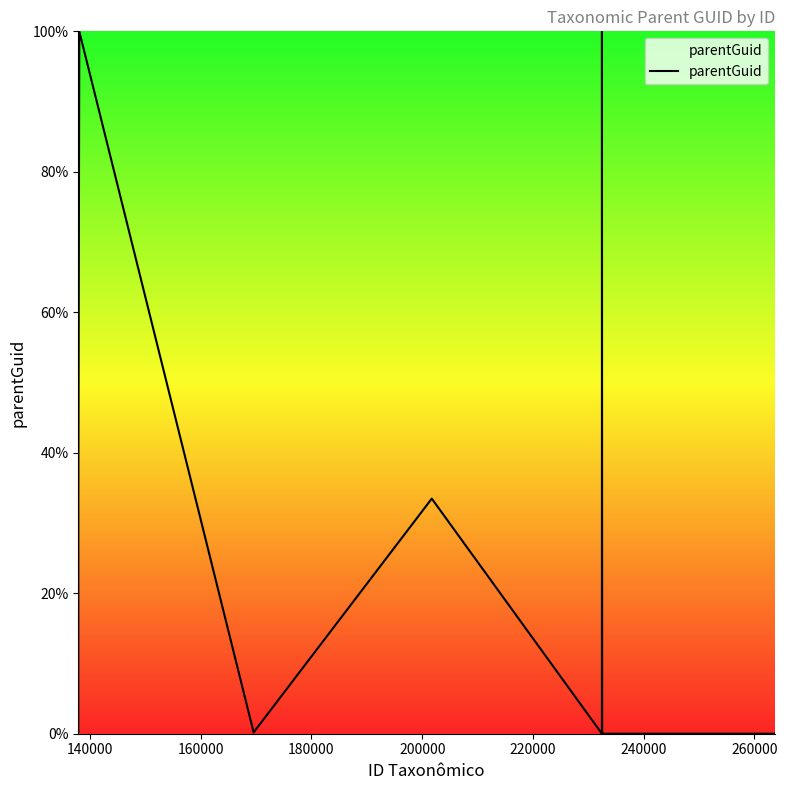

What is the difference between the maximum and minimum values?

100.0